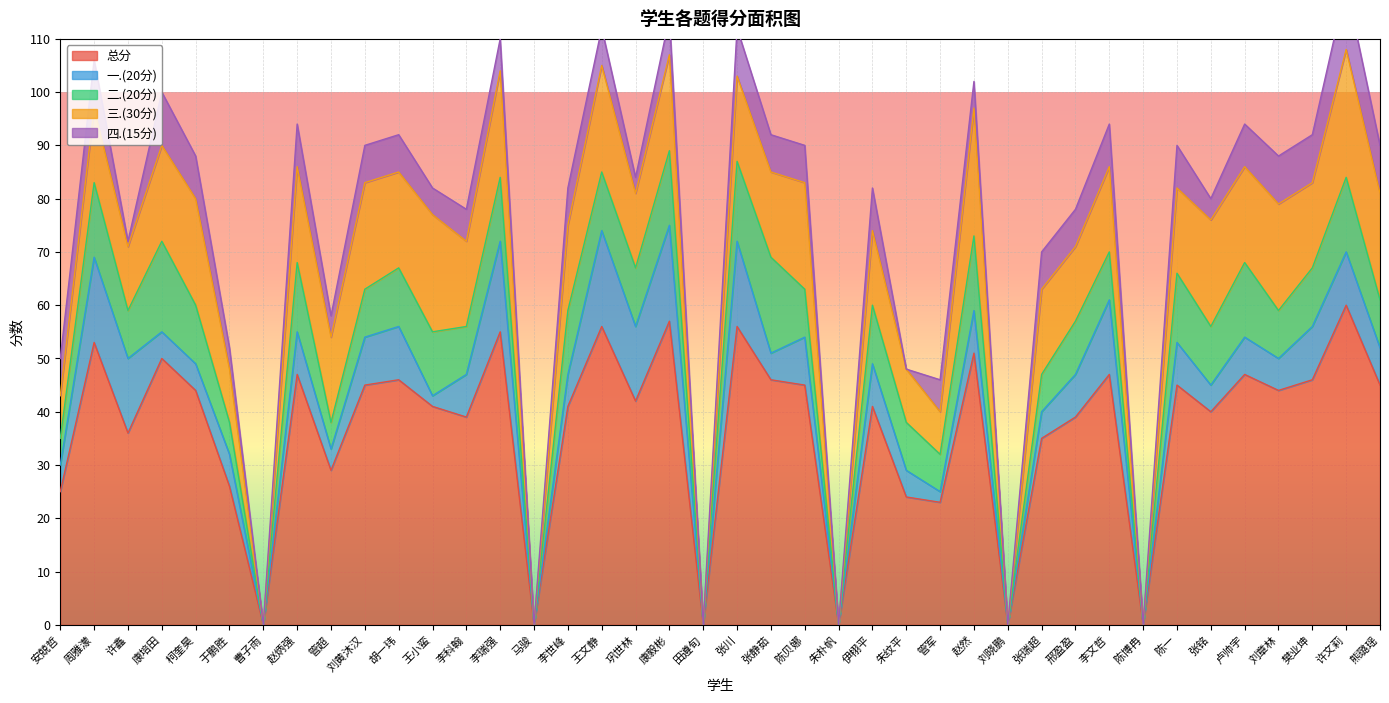

What position from the right is 朱纹平?

15